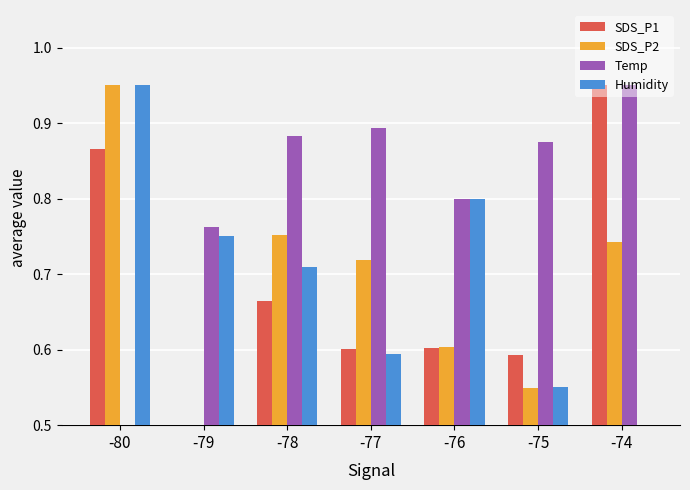

The SDS_P2 series shows 1.5 at -80. True or false?

False